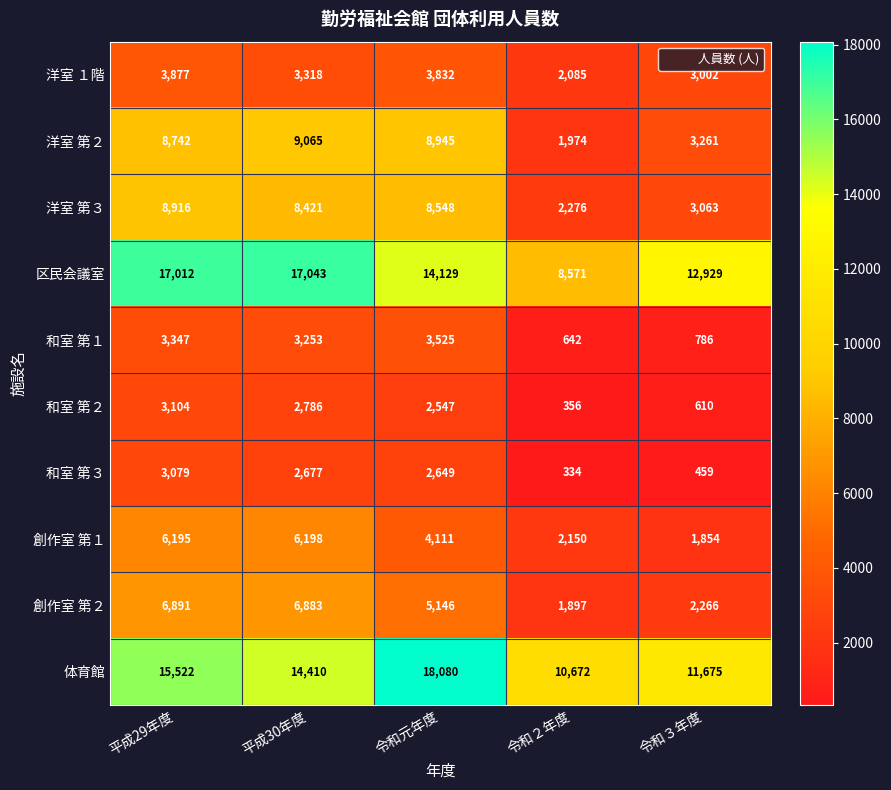

Which series has the largest total across all categories?

体育館